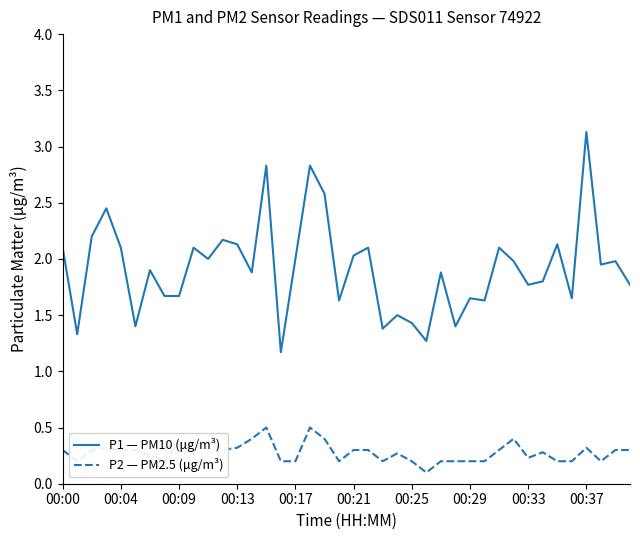

True or false: P2 — PM2.5 (μg/m³) and P1 — PM10 (μg/m³) intersect in this chart.

False